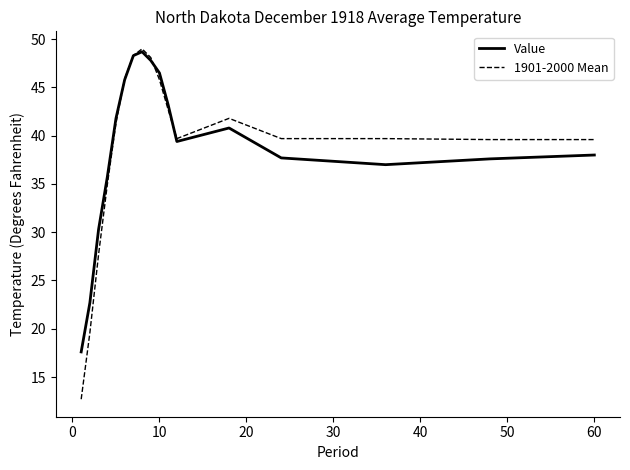

Which series has the largest range (max minus min)?

1901-2000 Mean